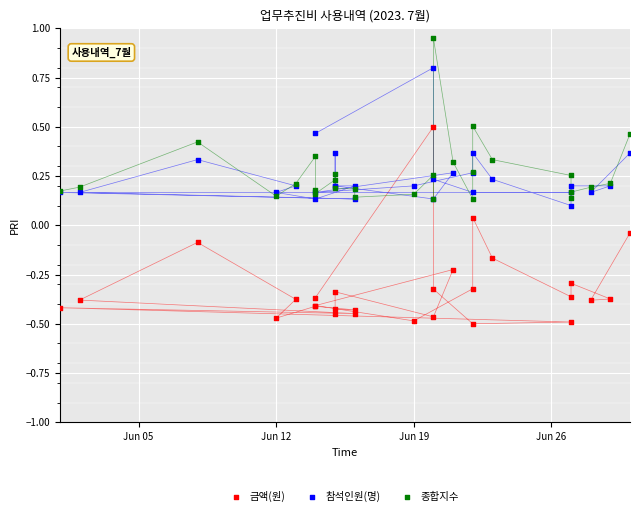

Which series contains the lowest Y value?

금액(원)